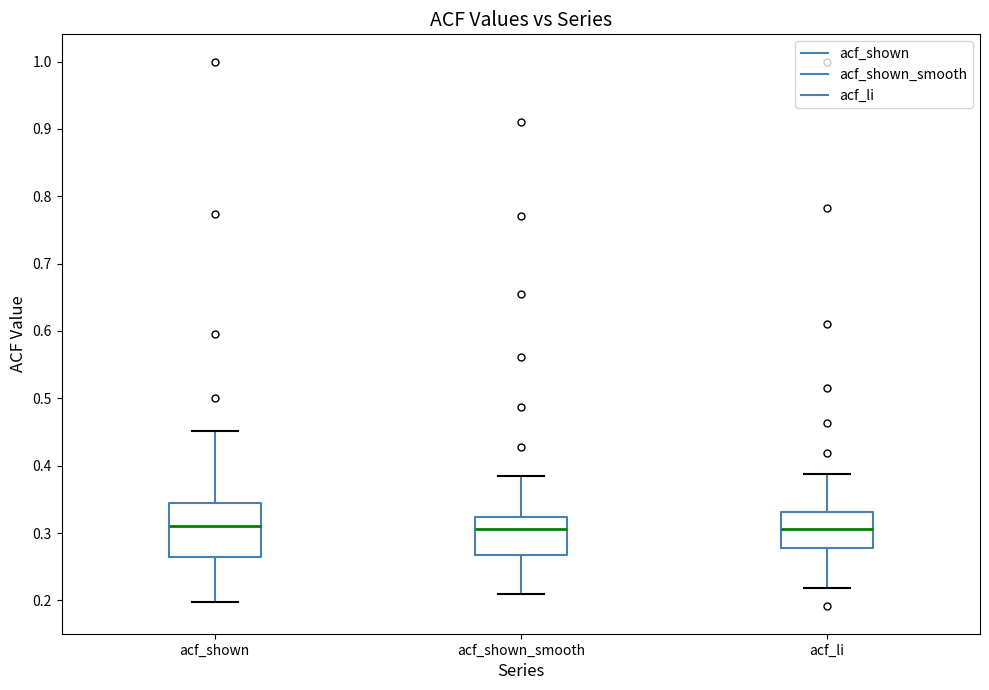

Reading left to right, transcribe this box plot: for each box, give where its median line is, the range the box spans, and where its two whiskers end, as read against the y-axis. The values are not printed on the chart, so give them approximately, as read against the axis.

acf_shown: median 0.31, box 0.26 to 0.34, whiskers 0.20 to 0.45
acf_shown_smooth: median 0.31, box 0.27 to 0.32, whiskers 0.21 to 0.38
acf_li: median 0.31, box 0.28 to 0.33, whiskers 0.22 to 0.39